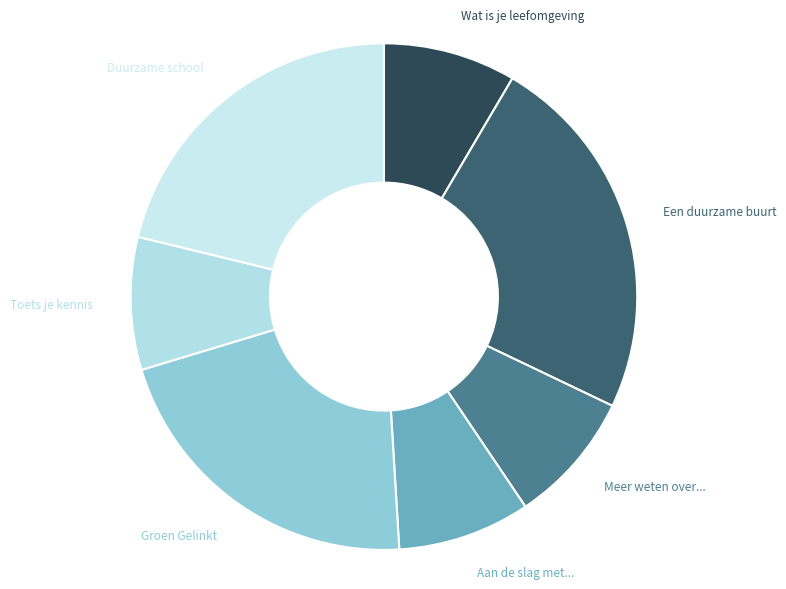

Is there any slice that represents more than half of the pie?

No